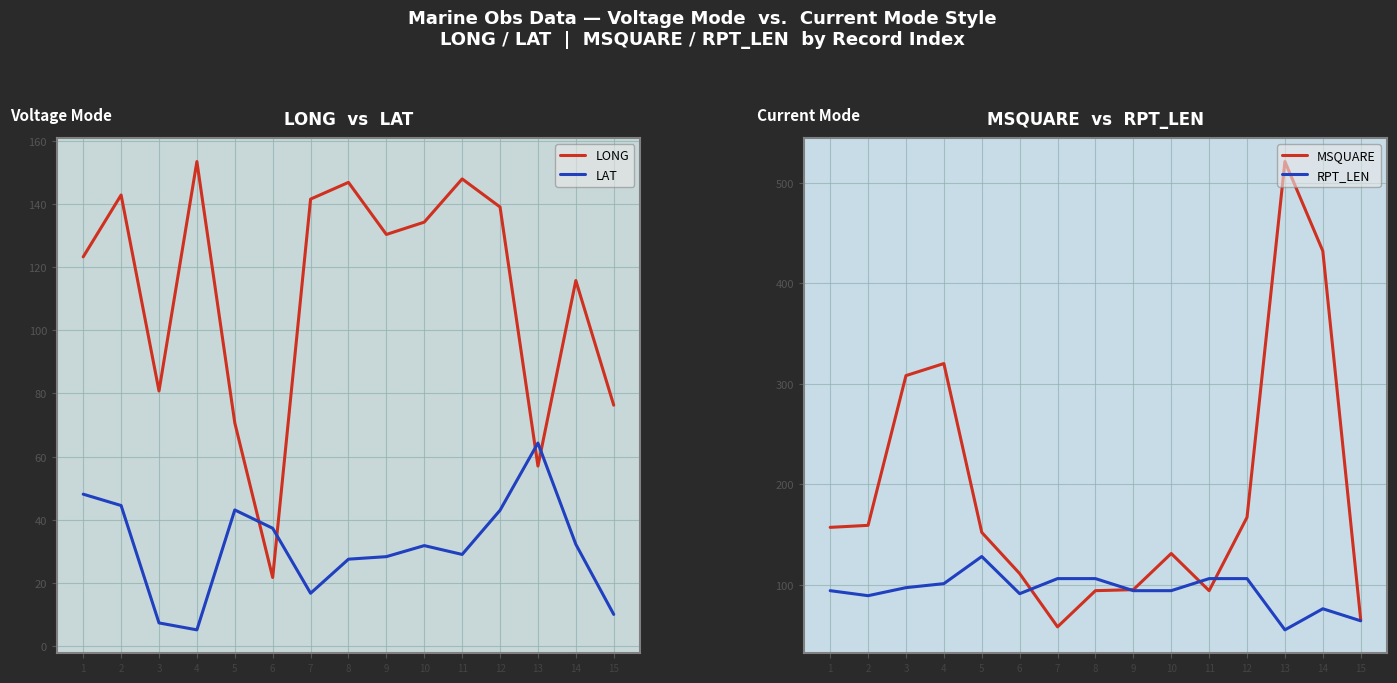

The MSQUARE series shows 320.0 at 4. True or false?

True